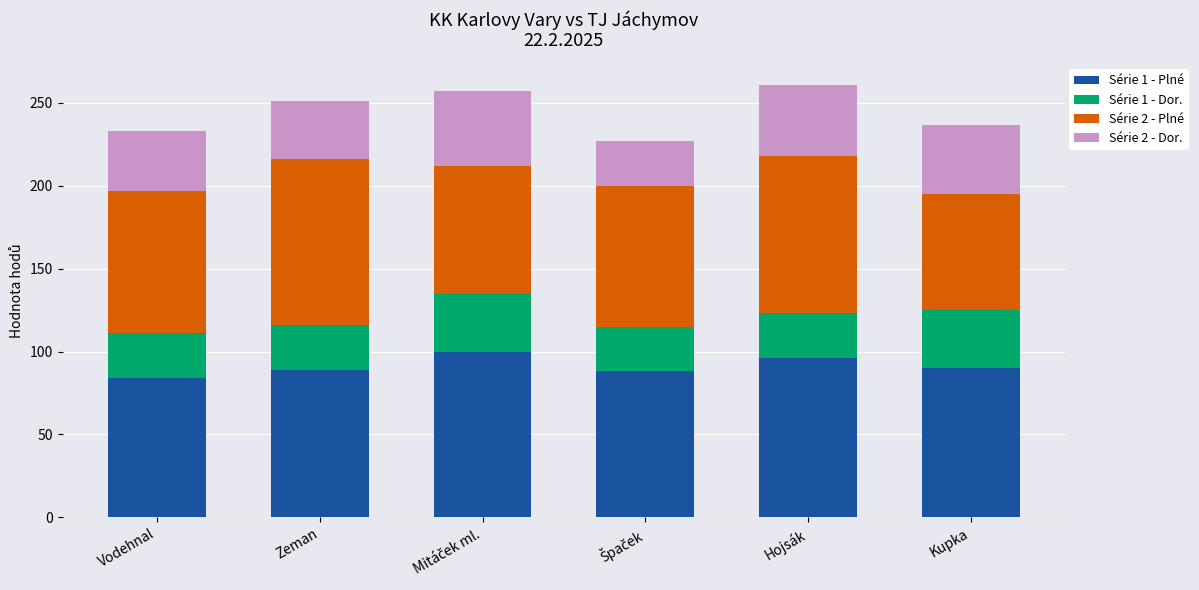

What is the sum of the Série 1 - Plné values at Zeman and Hojsák?

185